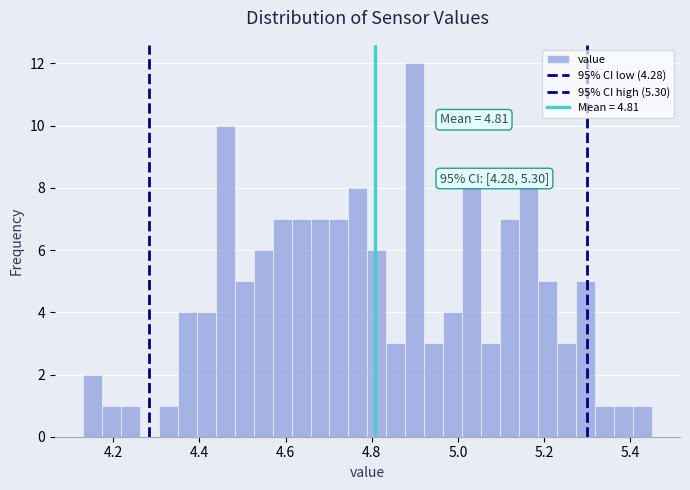

Around what value on the x-axis is the tallest bar? Give the approximate position of its centre, as read against the axis.

4.90